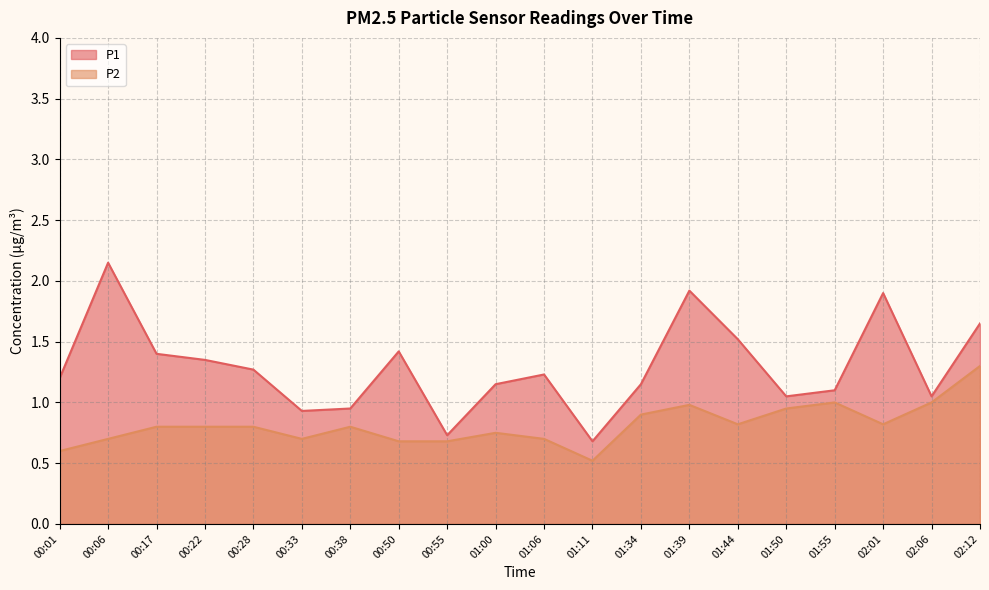

The P2 series shows 0.7 at 00:06. True or false?

True